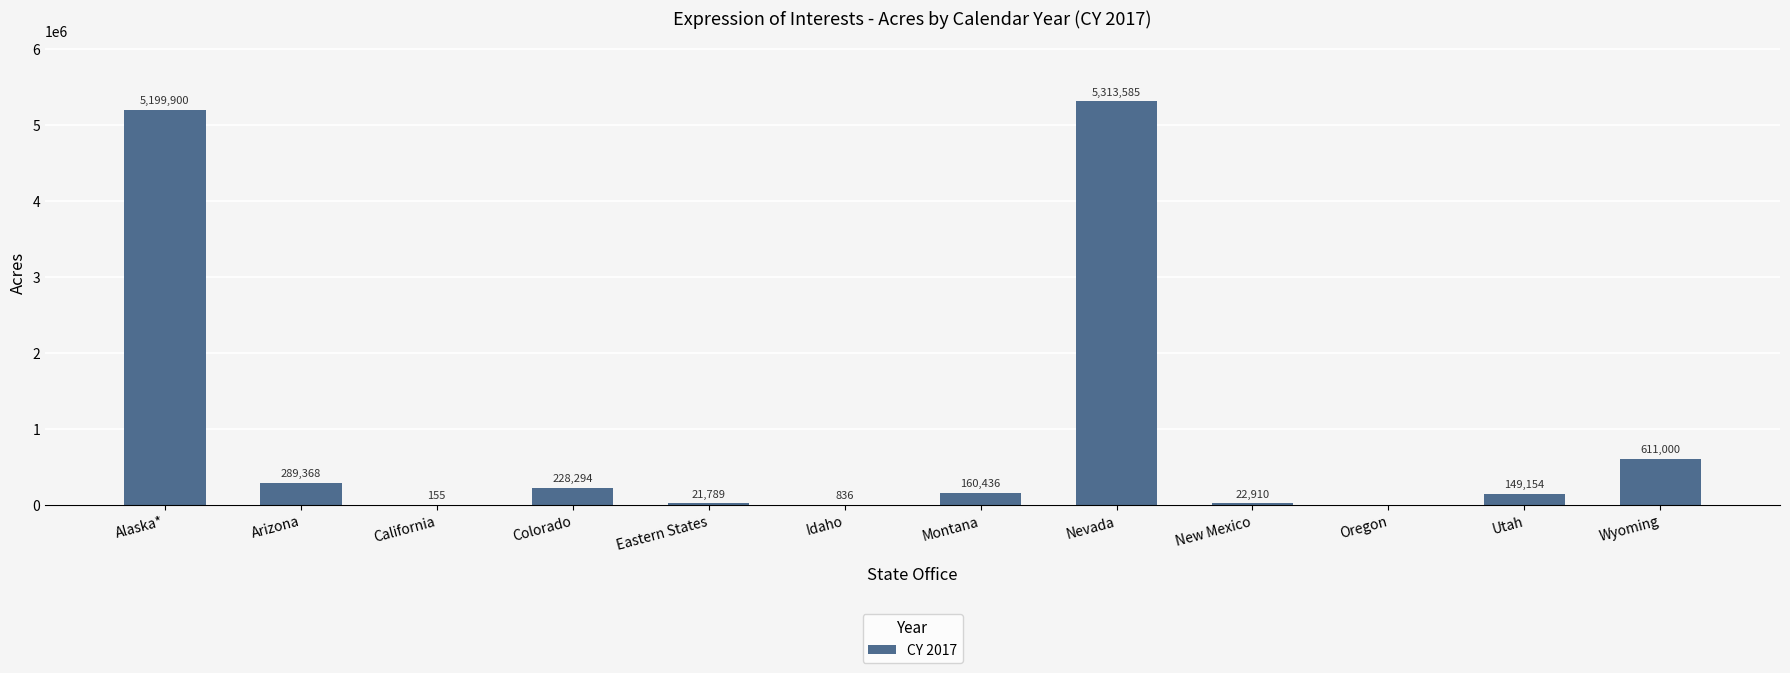

Count the number of data series in this chart.

1